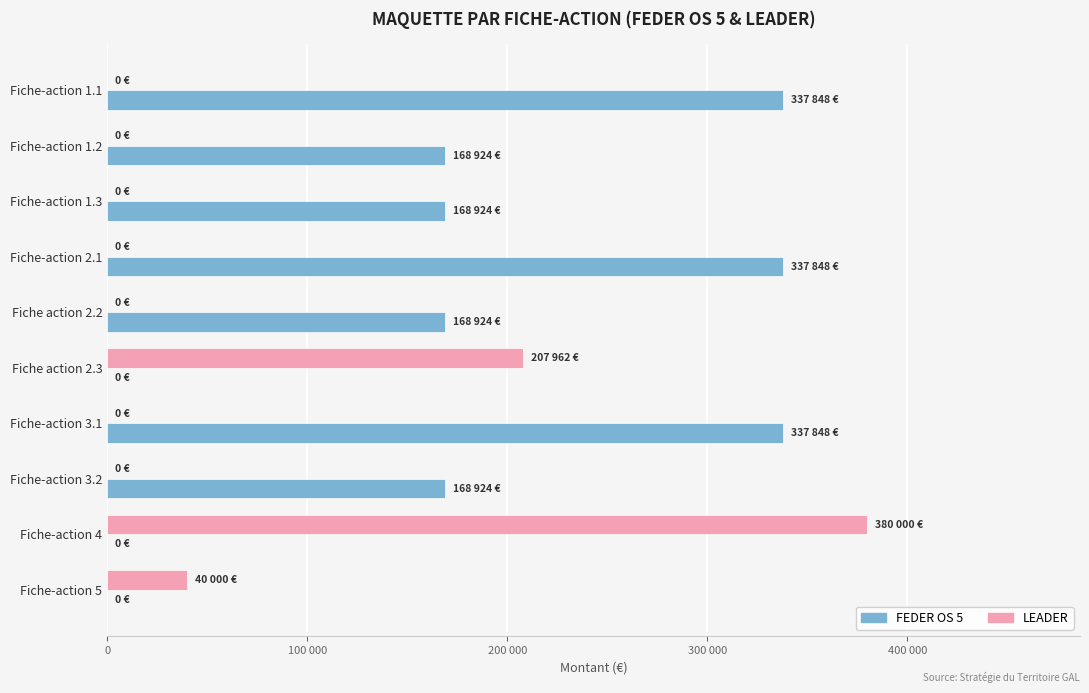

How many bars are there in total?

20